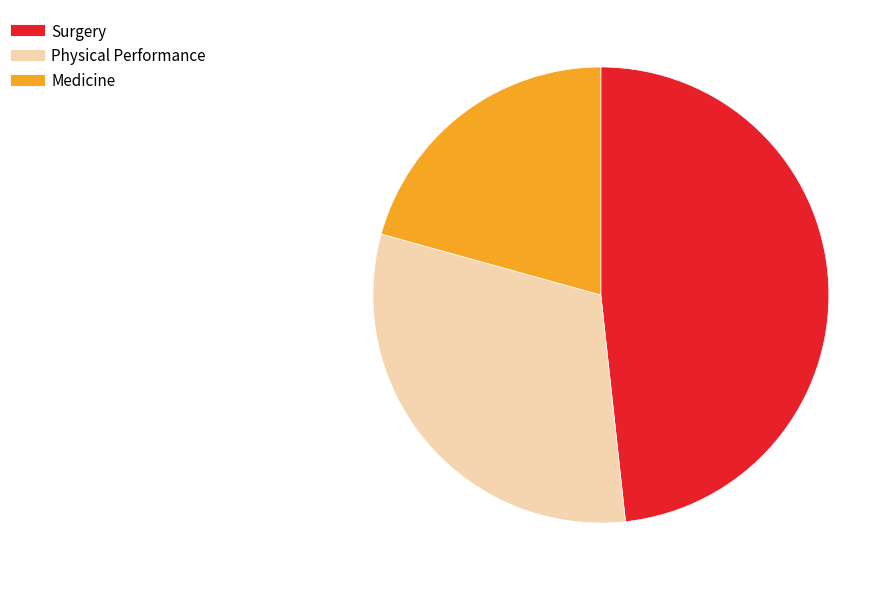

Does any single category account for the majority?

No